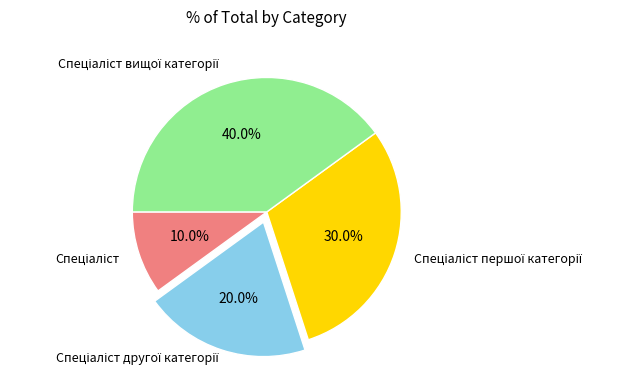

Does any single category account for the majority?

No